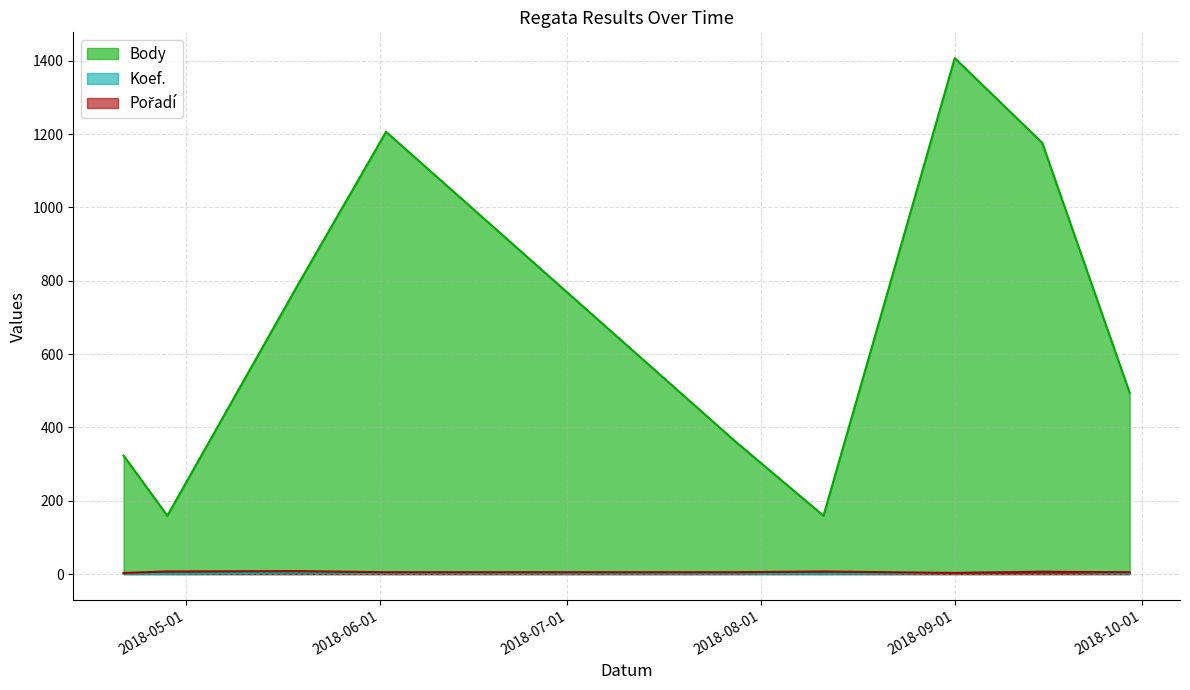

Which series has the widest spread of values?

Body